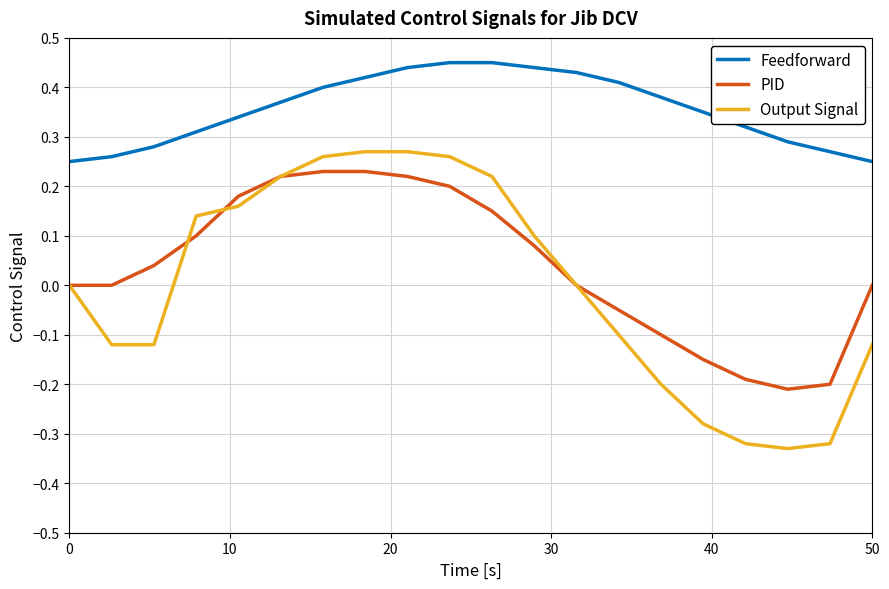

At how many categories does at least one series exceed 0?

20